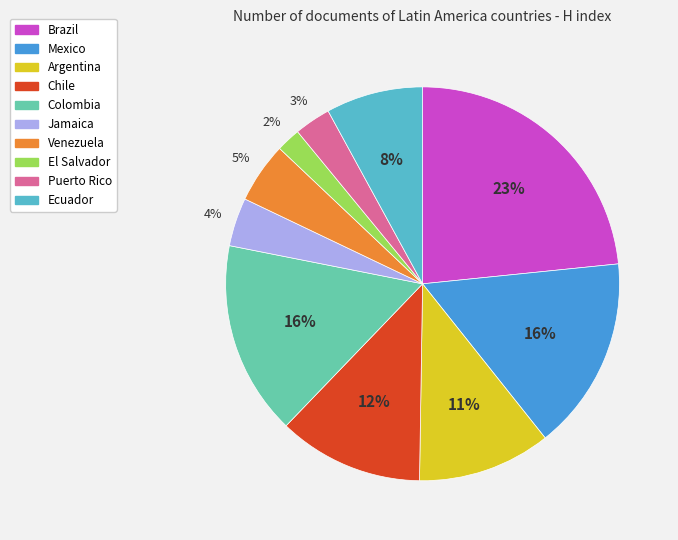

To the nearest percent, what percentage of the pie is El Salvador?

2%